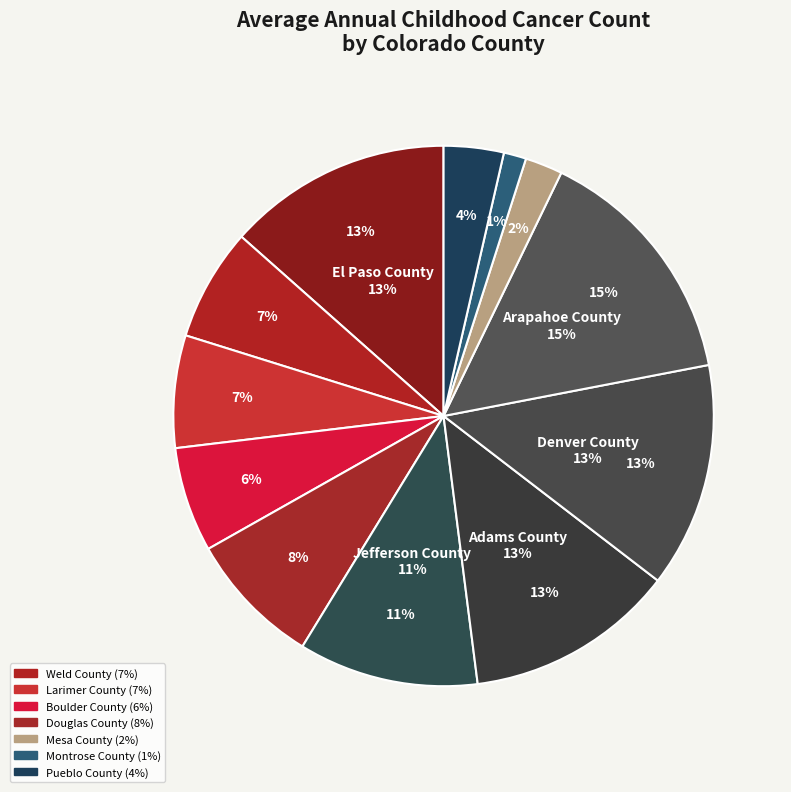

Is Mesa County the majority of the pie?

No